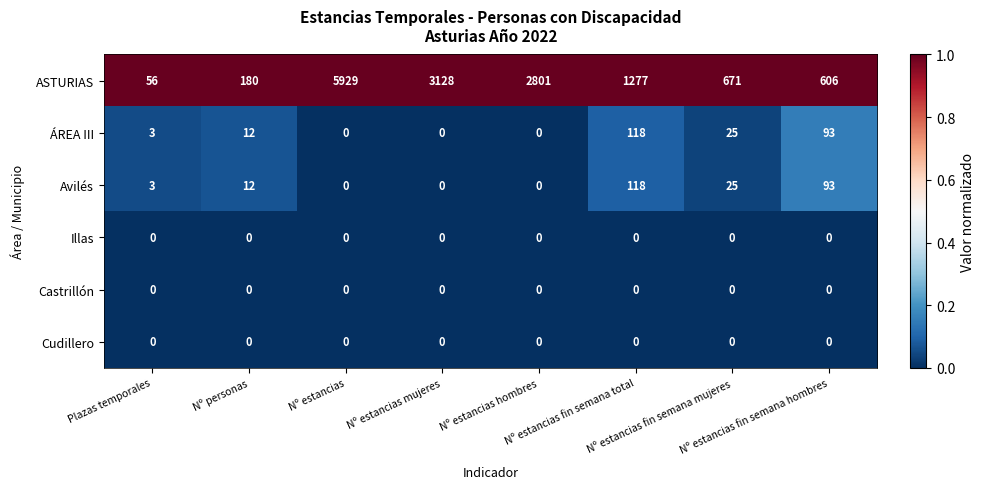

At which category is the sum across all series the highest?

Nº estancias